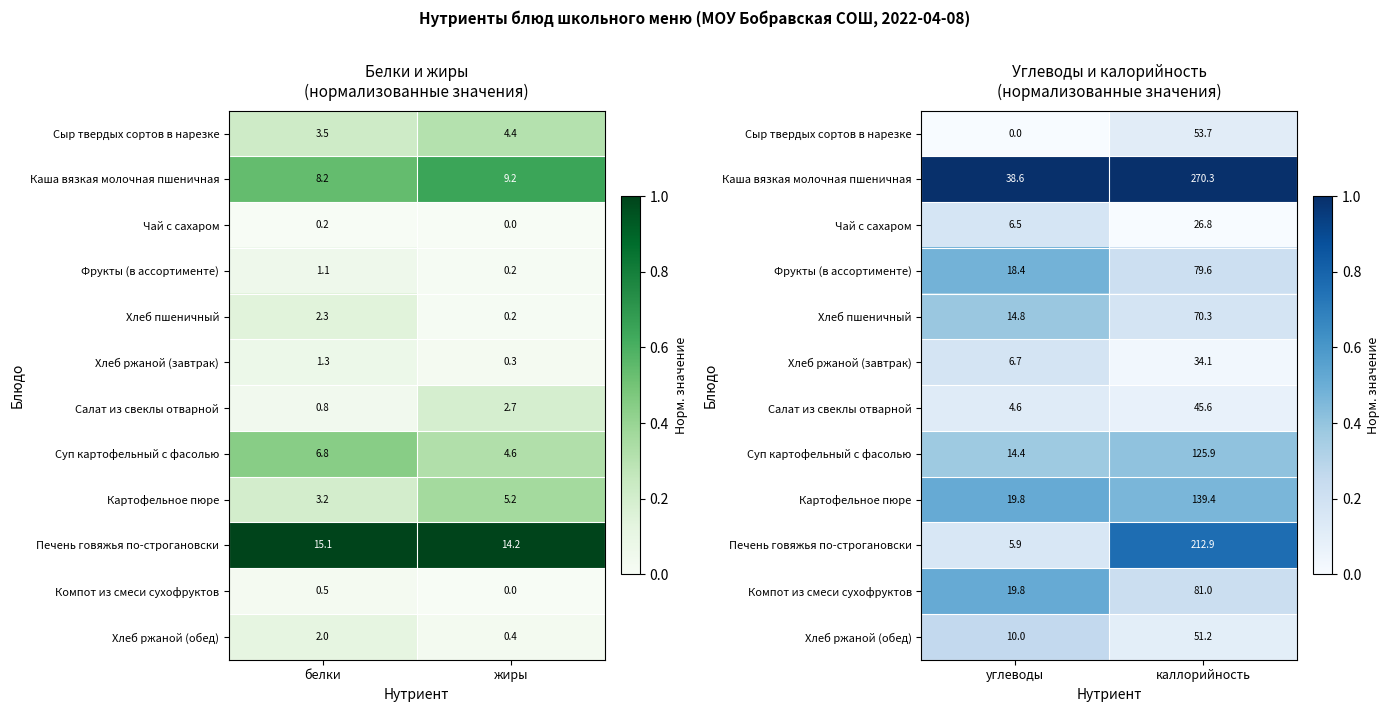

How many positive values does the Чай с сахаром series have?

1